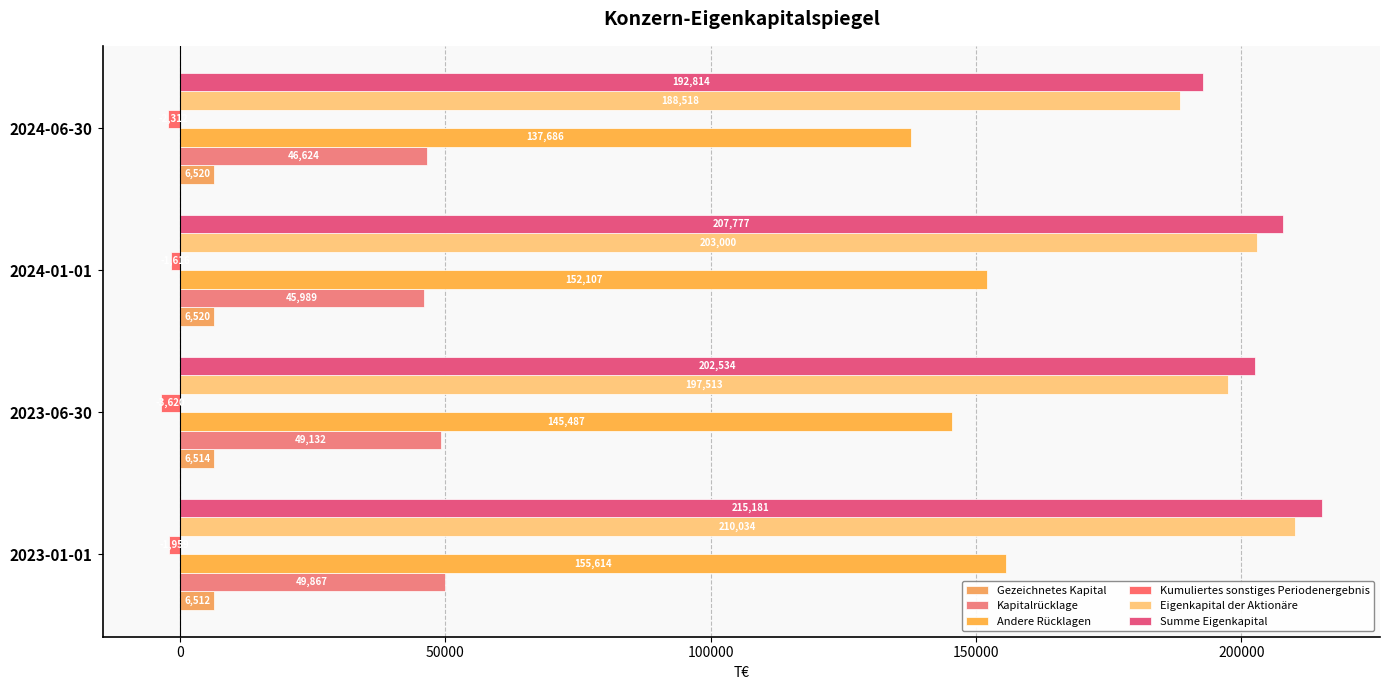

Reading left to right, what are all the values shown in this chart?

Gezeichnetes Kapital: 6512	6514	6520	6520
Kapitalrücklage: 49867	49132	45989	46624
Andere Rücklagen: 155614	145487	152107	137686
Kumuliertes sonstiges Periodenergebnis: -1959	-3620	-1616	-2312
Eigenkapital der Aktionäre: 210034	197513	203000	188518
Summe Eigenkapital: 215181	202534	207777	192814